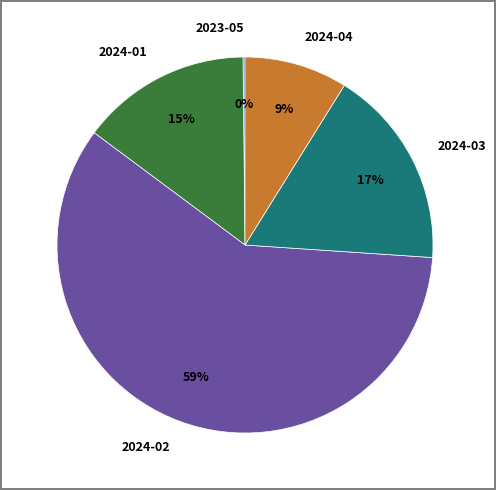

What is the ratio of the value at 2024-04 to the value at 2024-03?

0.5